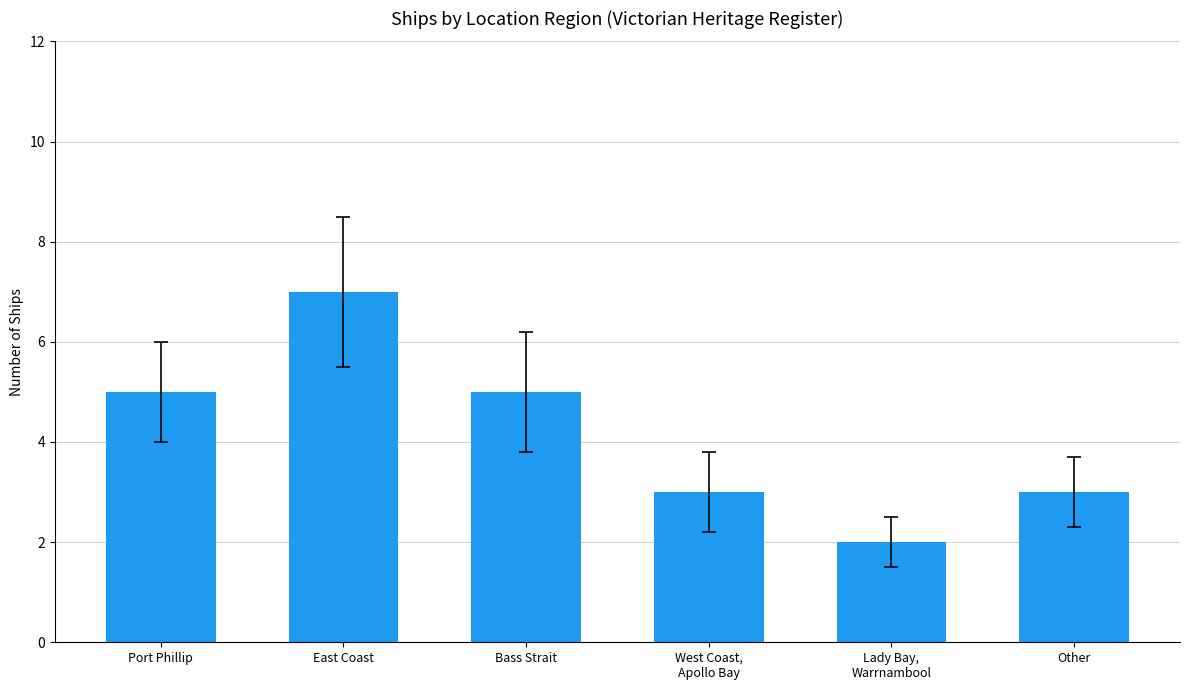

What is the ratio of the value at Bass Strait to the value at Port Phillip?

1.0